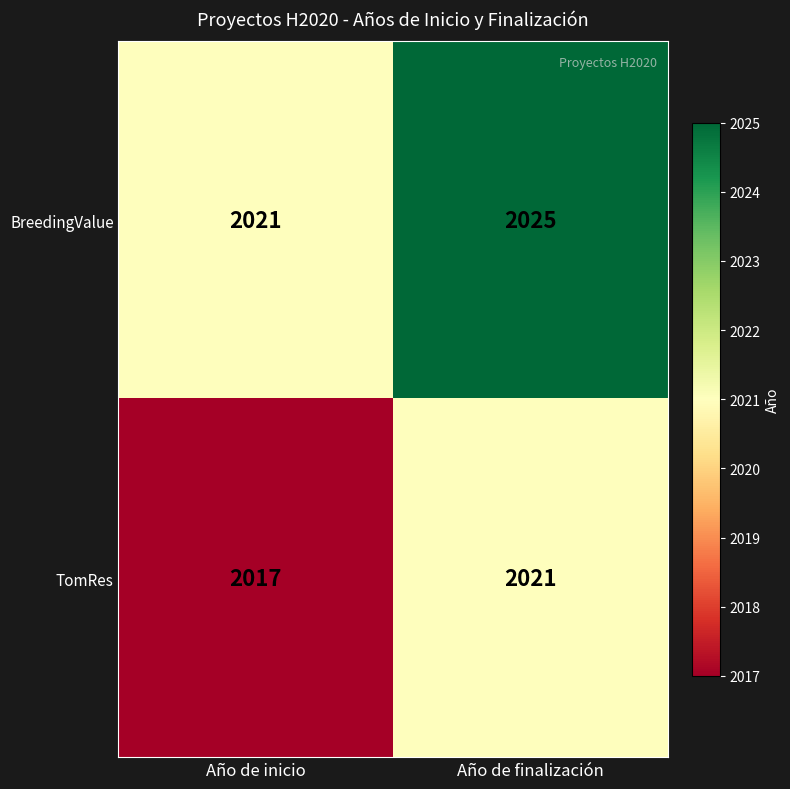

Reading right to left, list all the values displayed in this chart.

BreedingValue: Año de finalización=2025	Año de inicio=2021
TomRes: Año de finalización=2021	Año de inicio=2017